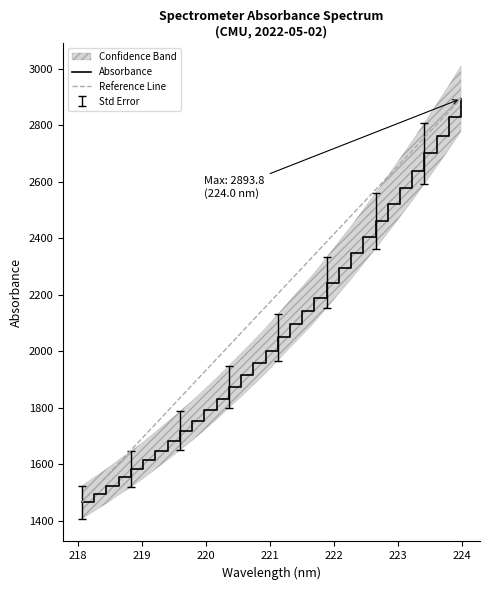

What is the difference between the second highest and second lowest values?

1333.9